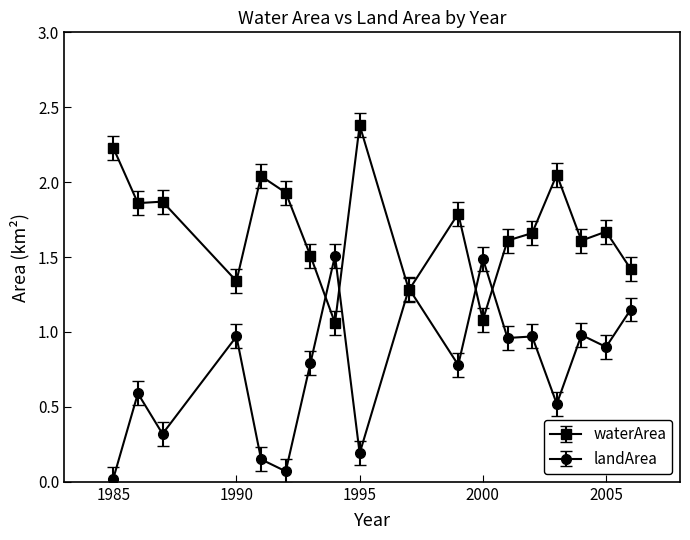

What is the maximum value for waterArea?

2.4